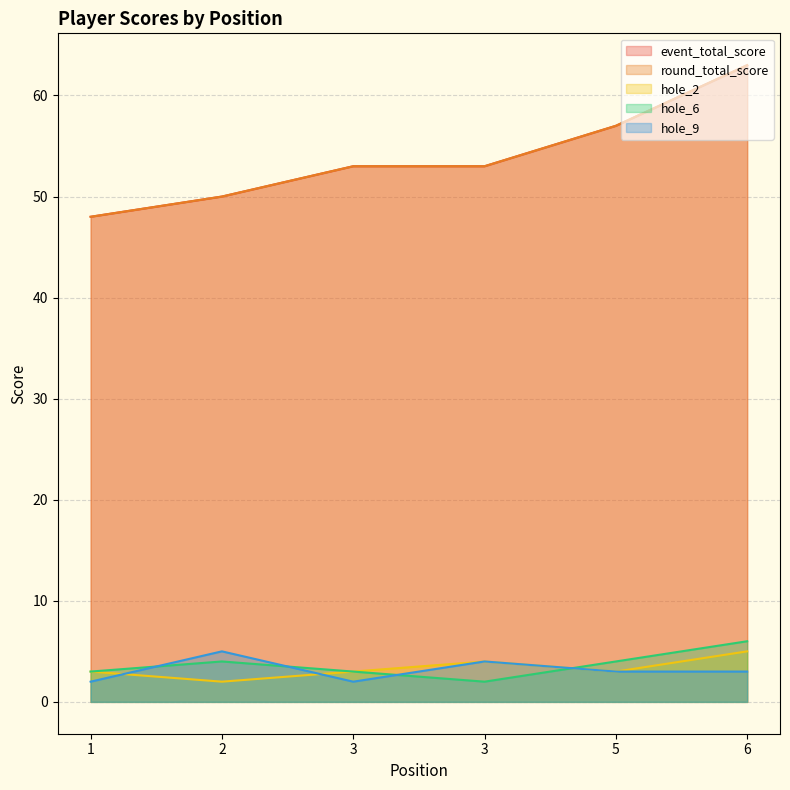

How many values in the hole_6 series are below 4?

3